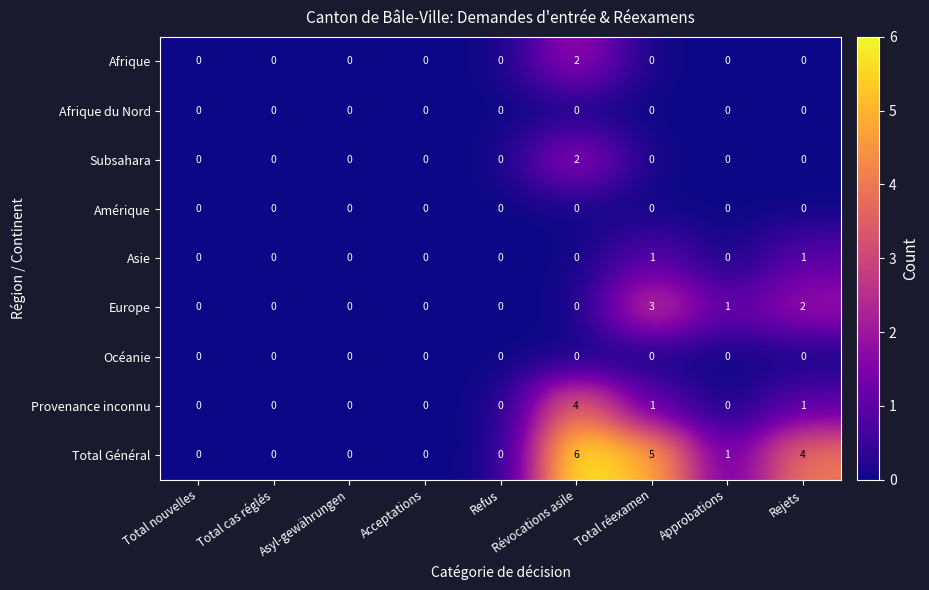

What is the maximum value shown in the chart?

6